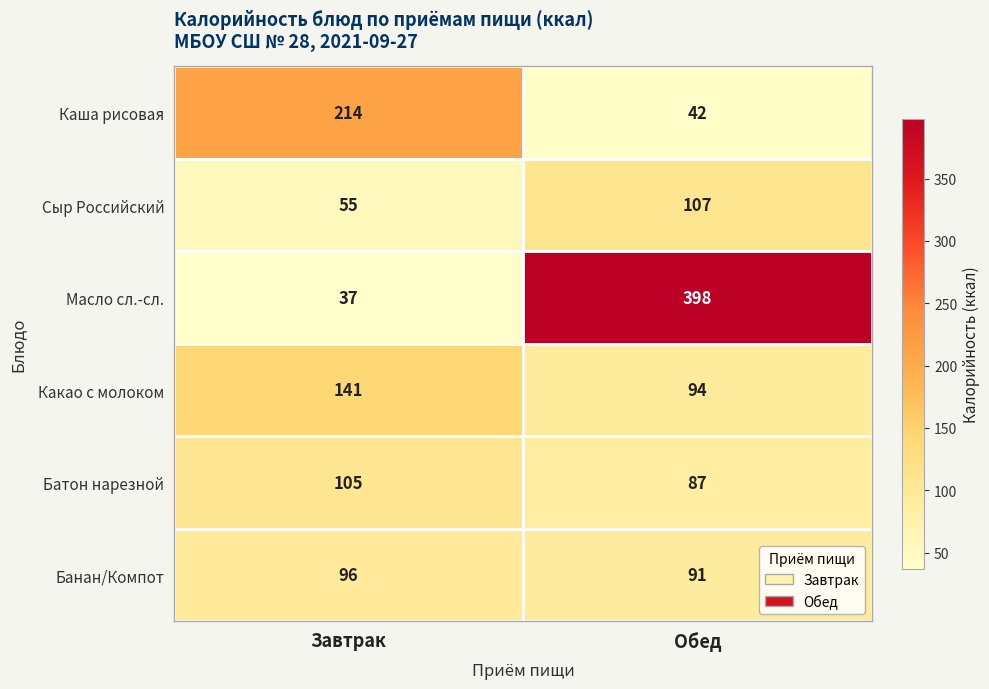

Which series has the largest total across all categories?

Масло сл.-сл.